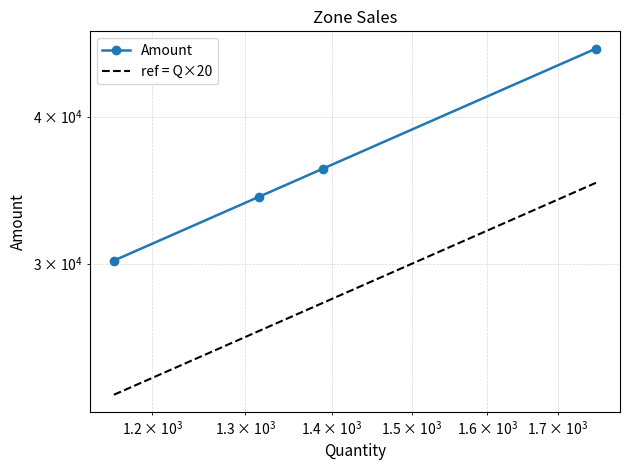

What is the value of the ref = Q×20 point at the 2nd from the left?

26300